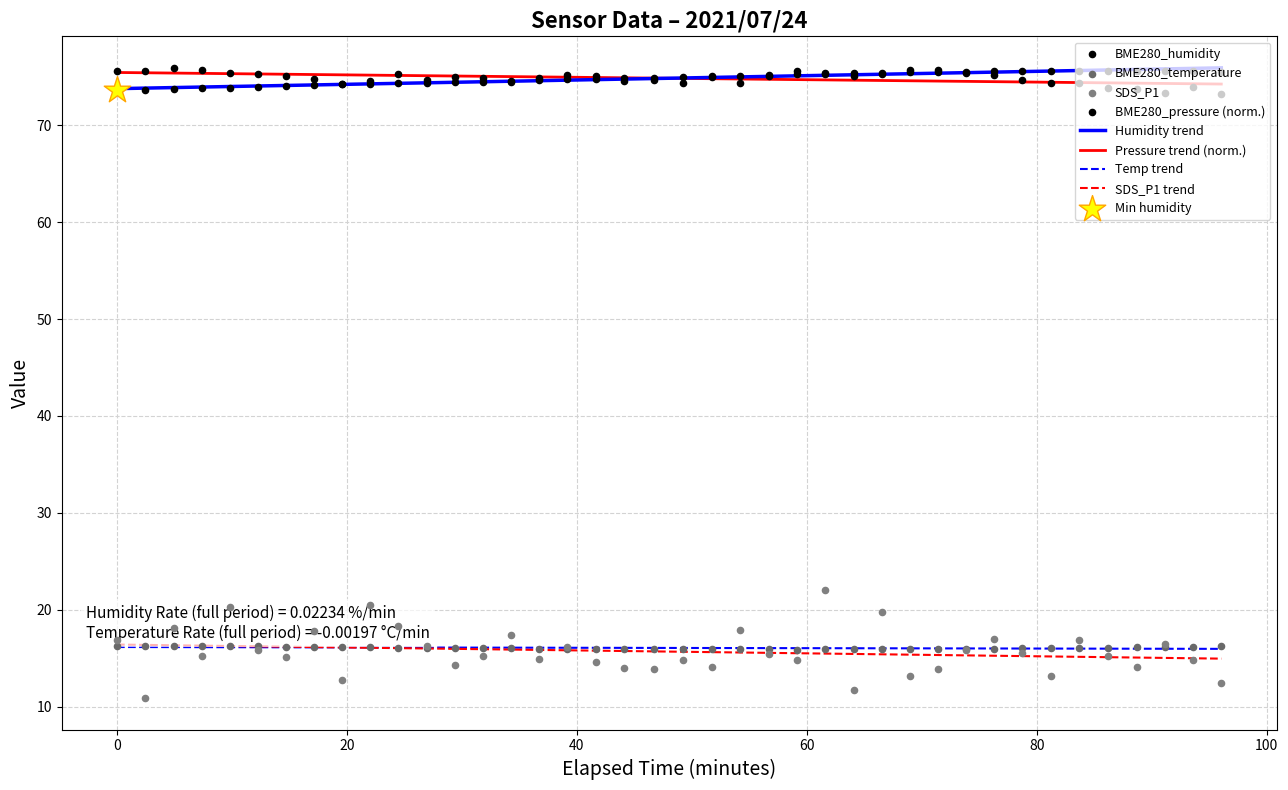

What is the maximum value for Temp trend?

16.2